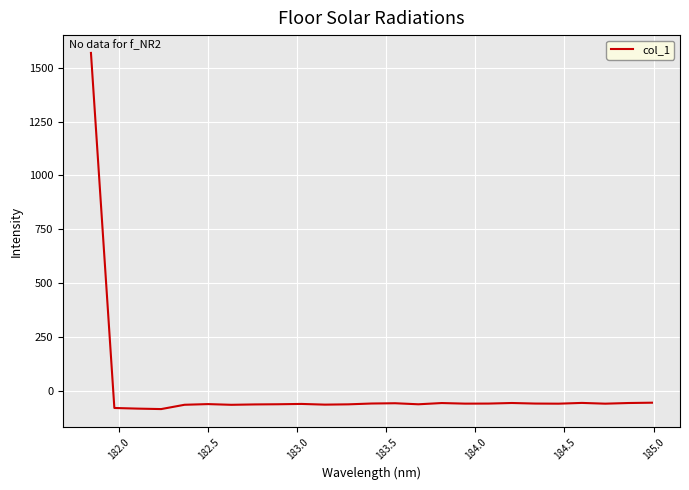

What is the maximum value shown in the chart?

1568.2